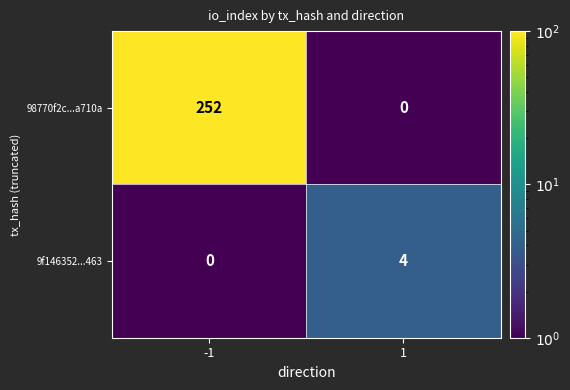

Reading left to right, extract all data points from this chart.

98770f2c...a710a: 252	0
9f146352...463: 0	4